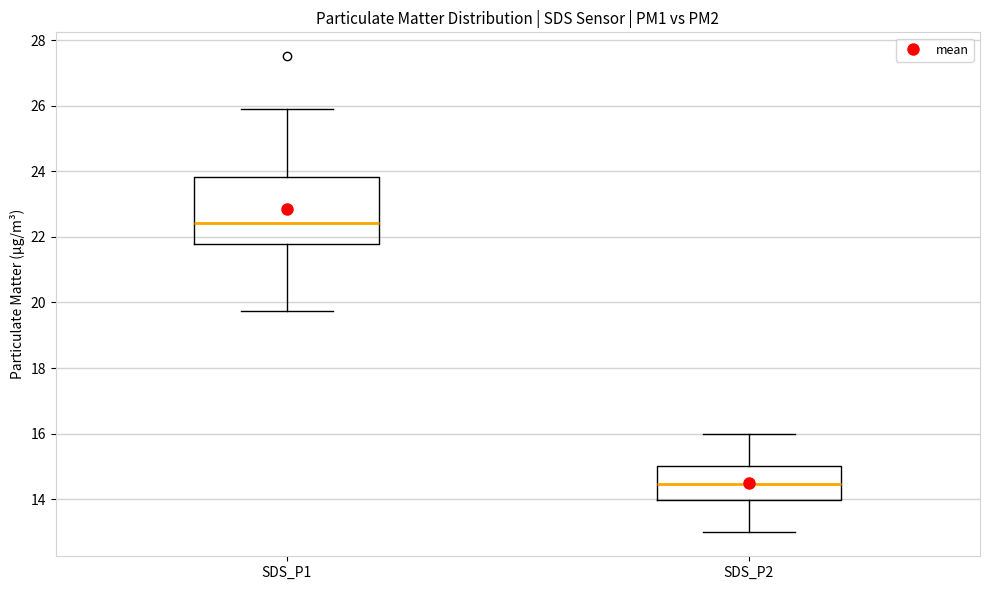

Reading left to right, transcribe this box plot: for each box, give where its median line is, the range the box spans, and where its two whiskers end, as read against the y-axis. The values are not printed on the chart, so give them approximately, as read against the axis.

SDS_P1: median 22.4, box 21.8 to 23.8, whiskers 19.8 to 26.0
SDS_P2: median 14.4, box 14.0 to 15.0, whiskers 13.0 to 16.0